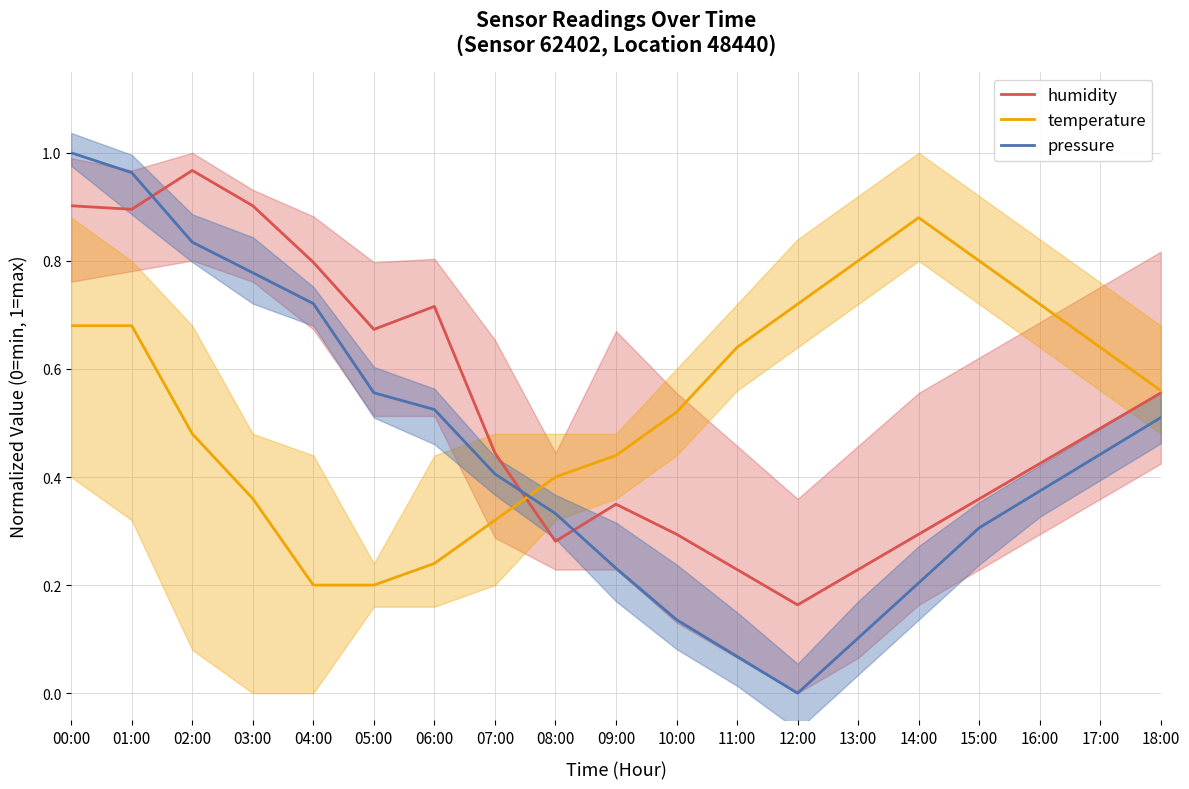

Between 05:00 and 08:00, which series saw the biggest shift?

humidity